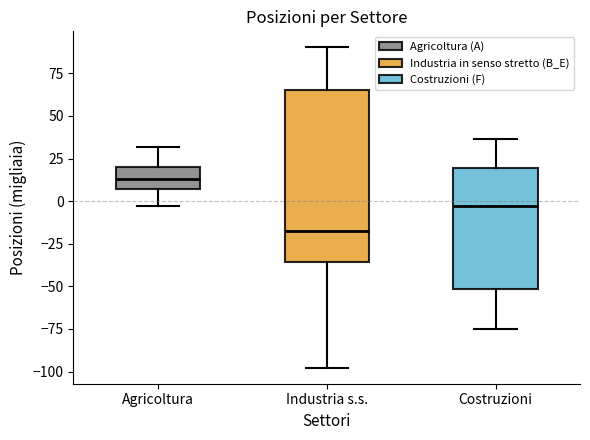

Reading left to right, read every box against the y-axis: the position of its median line, the range the box covers, and the ends of its whiskers. The values are not printed on the chart, so give them approximately, as read against the axis.

Agricoltura: median 15, box 5 to 20, whiskers -5 to 30
Industria s.s.: median -15, box -35 to 65, whiskers -100 to 90
Costruzioni: median -5, box -50 to 20, whiskers -75 to 35